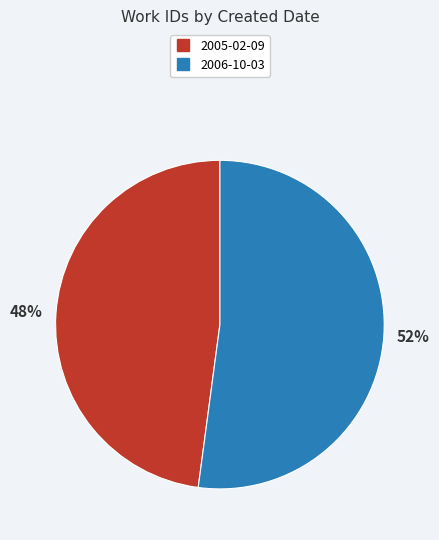

Between 2005-02-09 and 2006-10-03, which is larger?

2006-10-03